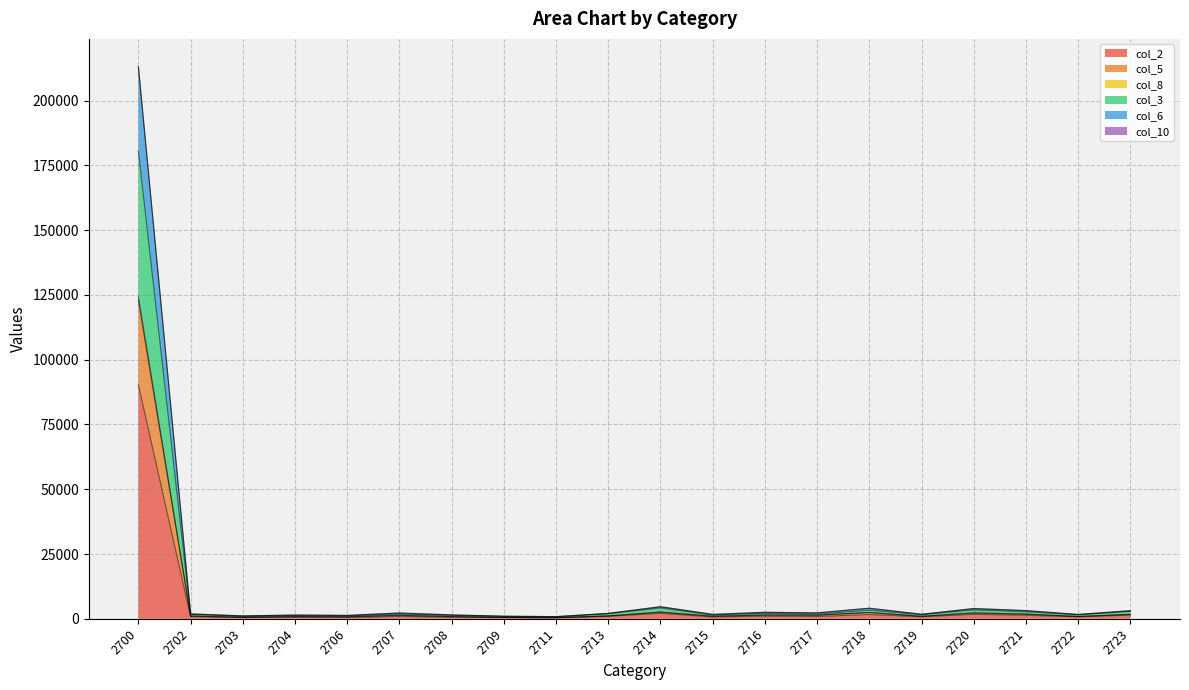

How many data points in col_8 are above 1114?

9